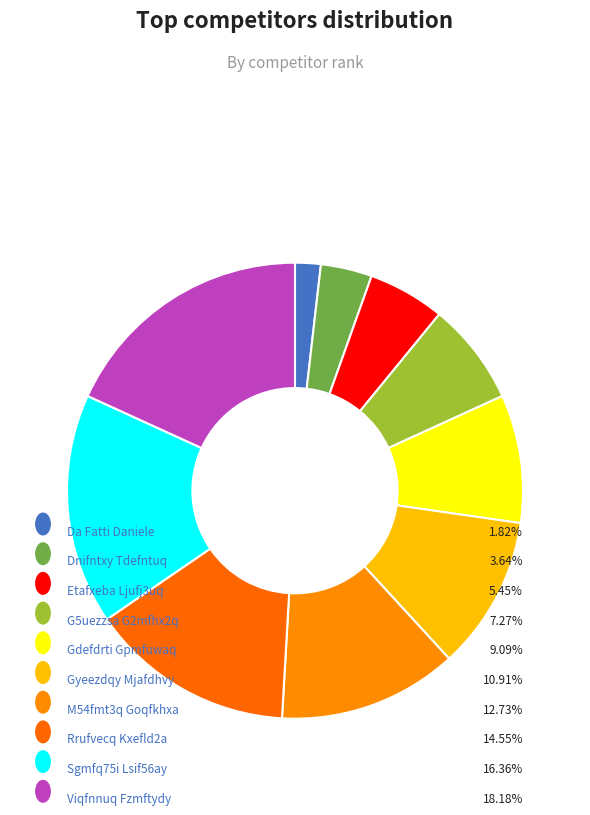

Which category has the biggest portion of the pie?

Viqfnnuq Fzmftydy